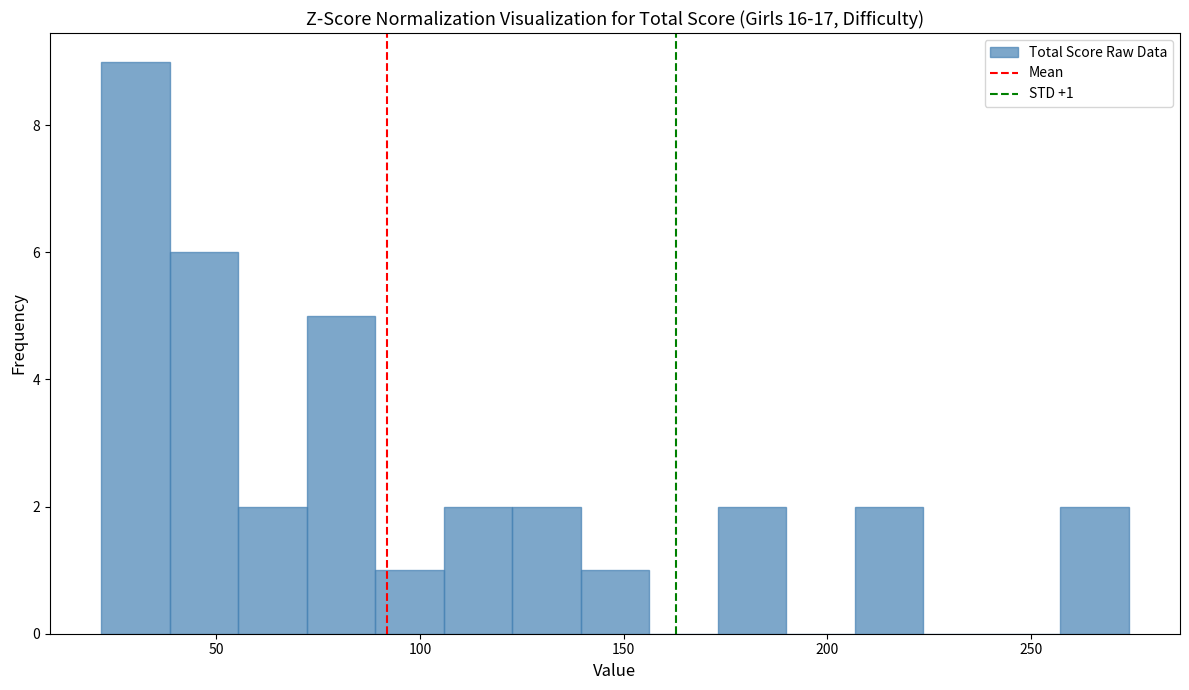

Around what value on the x-axis is the tallest bar? Give the approximate position of its centre, as read against the axis.

30